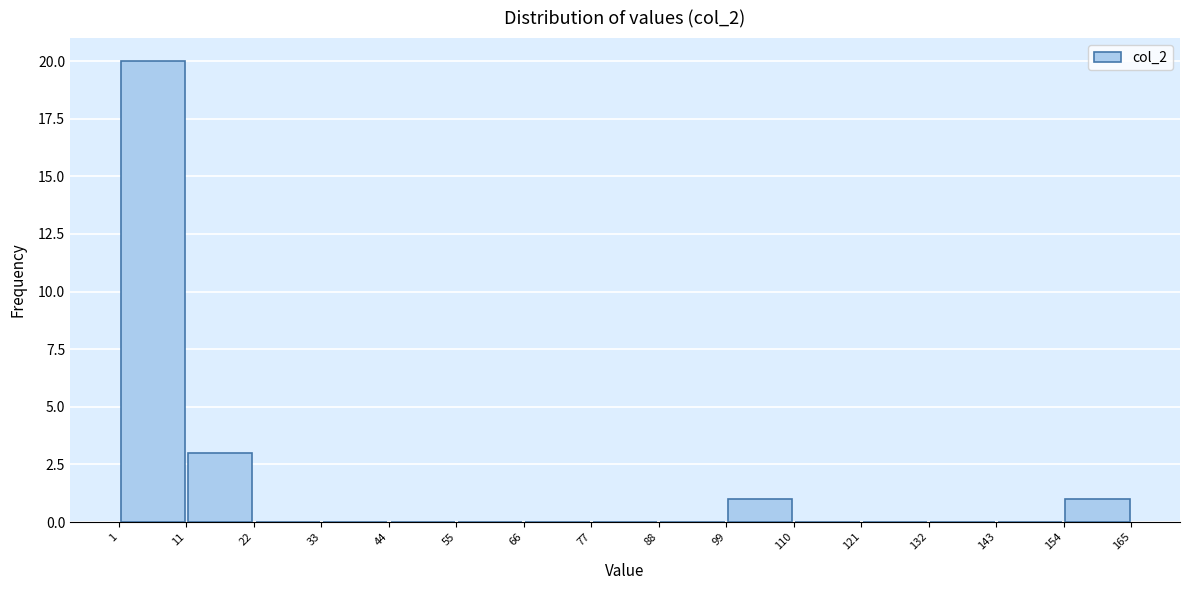

Reading left to right, transcribe this chart: for each bar, give the range it covers on the x-axis and its height. The values are not printed on the chart, so give them approximately, as read against the axis.

1 to 11: 20
11 to 22: 3
22 to 33: 0
33 to 44: 0
44 to 55: 0
55 to 66: 0
66 to 77: 0
77 to 88: 0
88 to 99: 0
99 to 110: 1
110 to 121: 0
121 to 132: 0
132 to 143: 0
143 to 154: 0
154 to 165: 1